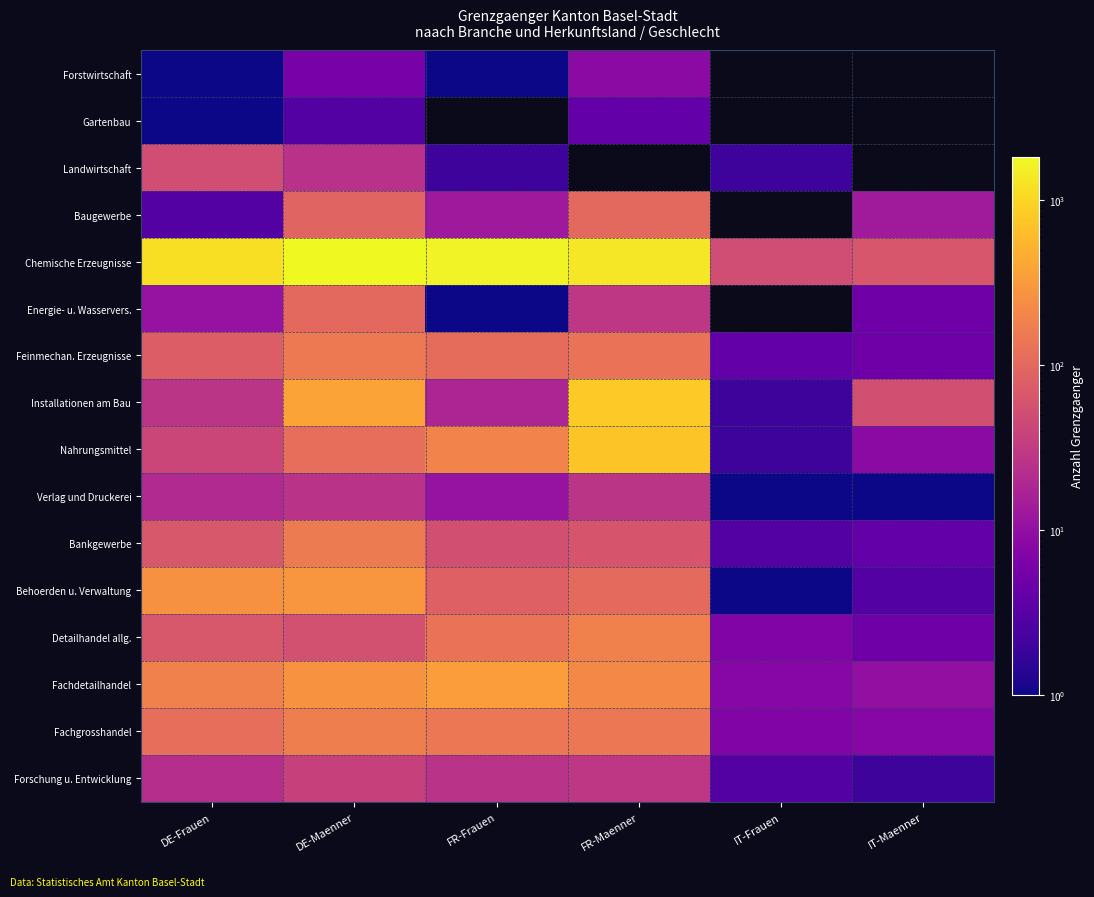

How many data points does each series have?

6